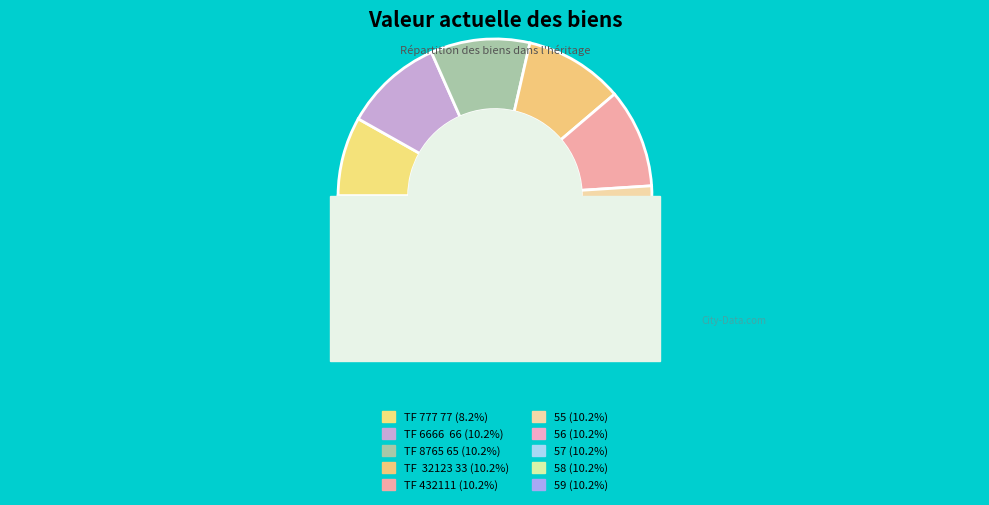

True or false: 56 accounts for 10% of the total.

True